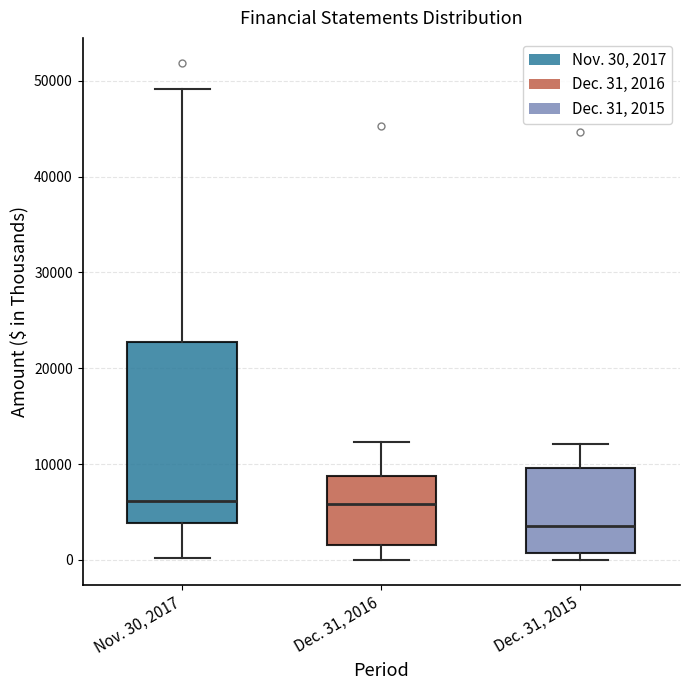

Reading left to right, transcribe this box plot: for each box, give where its median line is, the range the box spans, and where its two whiskers end, as read against the y-axis. The values are not printed on the chart, so give them approximately, as read against the axis.

Nov. 30, 2017: median 6000, box 4000 to 23000, whiskers 0 to 49000
Dec. 31, 2016: median 6000, box 2000 to 9000, whiskers 0 to 12000
Dec. 31, 2015: median 4000, box 1000 to 10000, whiskers 0 to 12000